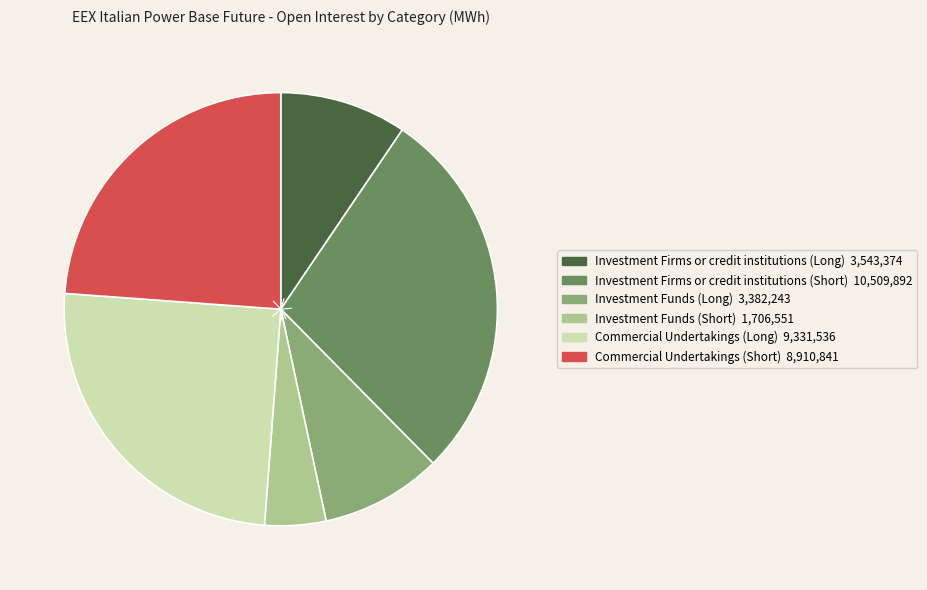

Does Commercial Undertakings (Short) represent more than half of the total?

No